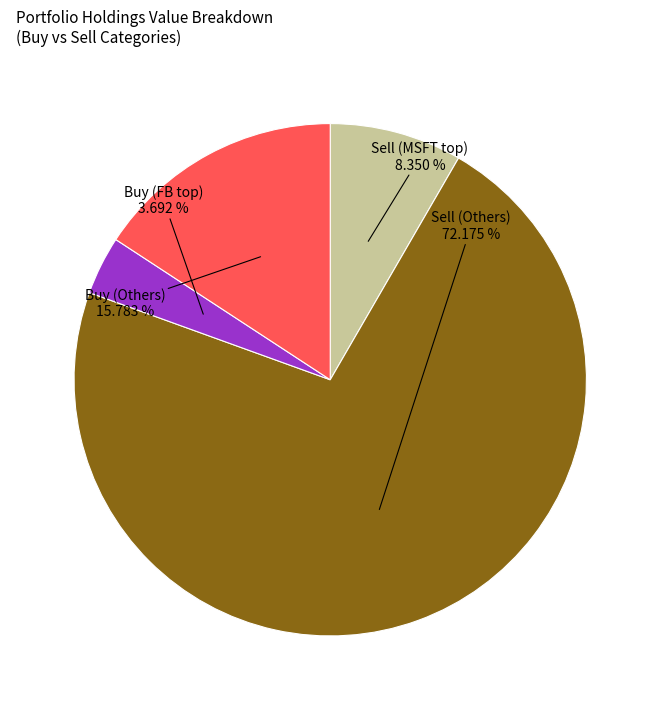

Is there a majority slice in this chart?

Yes